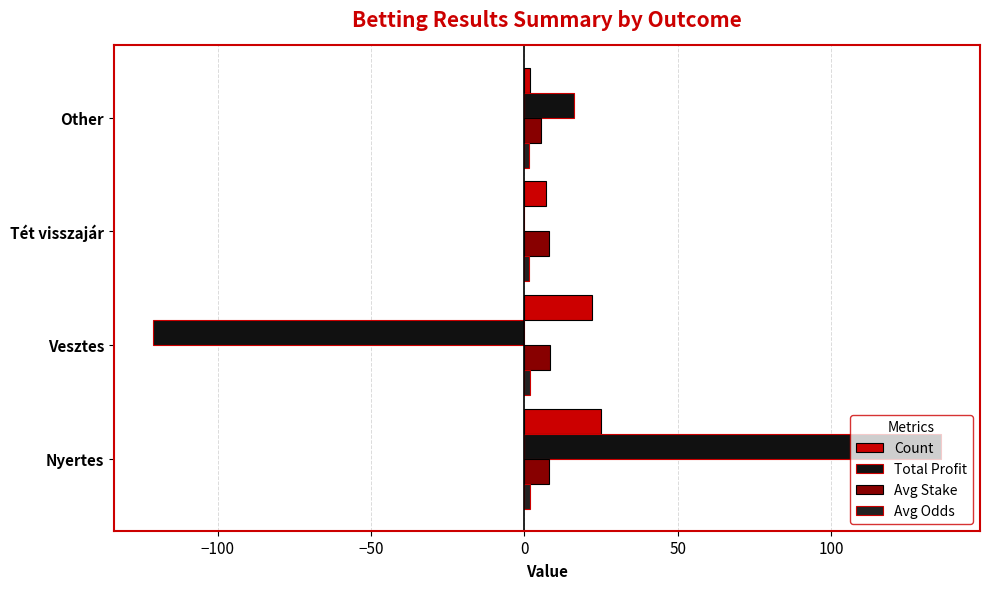

What is the average value of the Total Profit series?

7.7